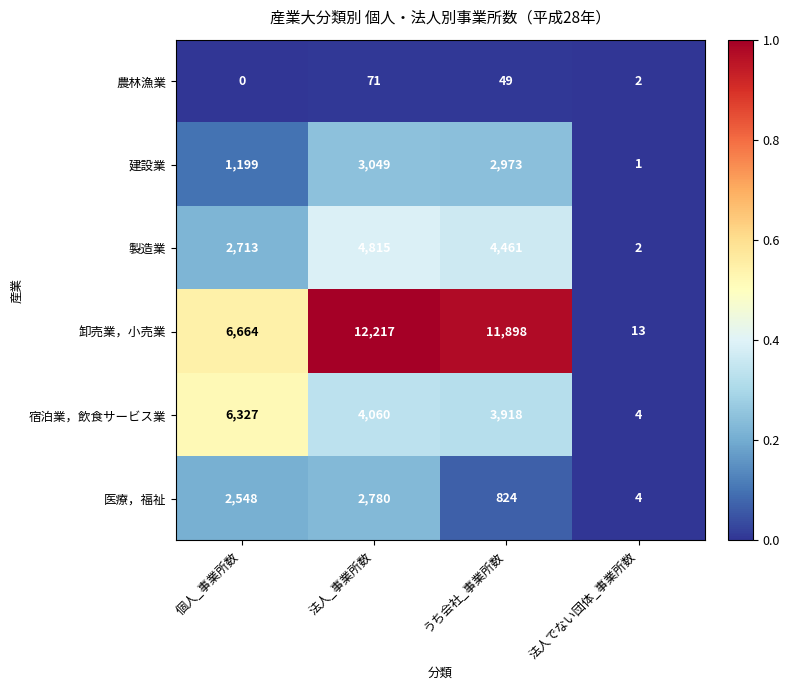

List the labels in order of 医療，福祉 value, largest first.

法人_事業所数, 個人_事業所数, うち会社_事業所数, 法人でない団体_事業所数